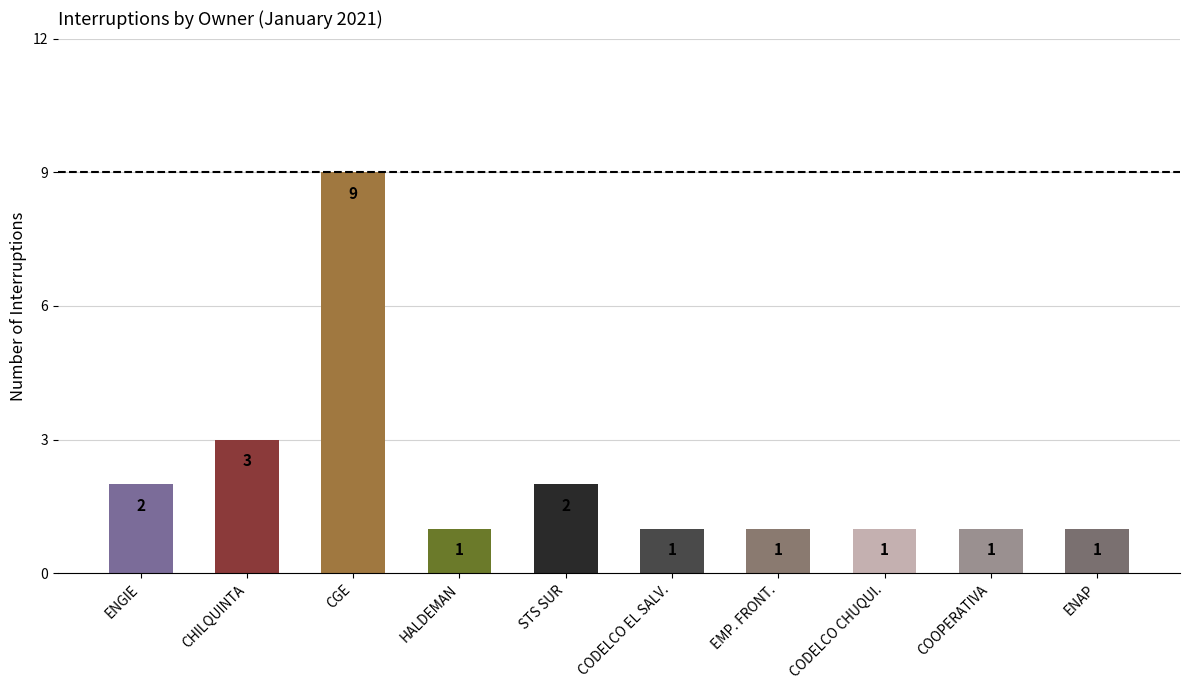

Reading left to right, list all the values displayed in this chart.

ENGIE=2	CHILQUINTA=3	CGE=9	HALDEMAN=1	STS SUR=2	CODELCO EL SALV.=1	EMP. FRONT.=1	CODELCO CHUQUI.=1	COOPERATIVA=1	ENAP=1